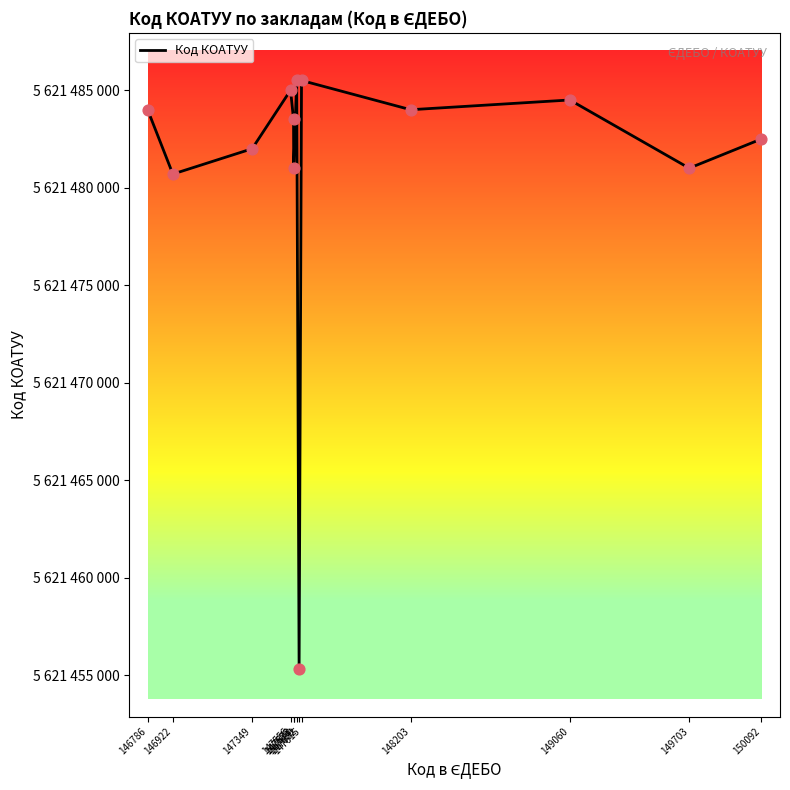

Does the chart have visible grid lines?

No